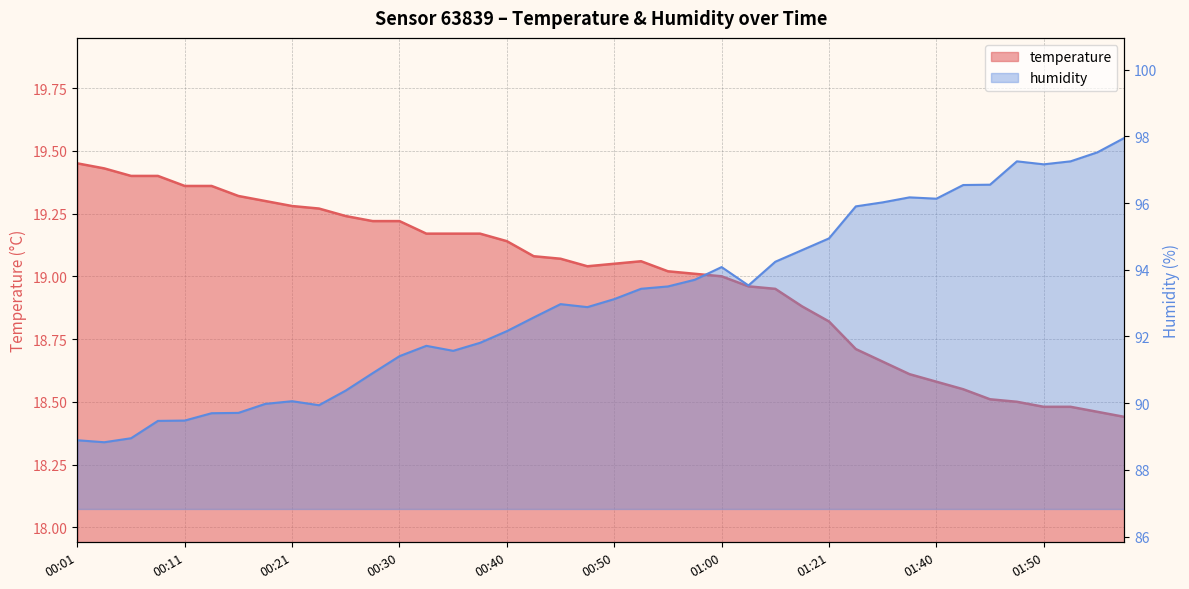

What is the label of the 18th point from the right?

00:55